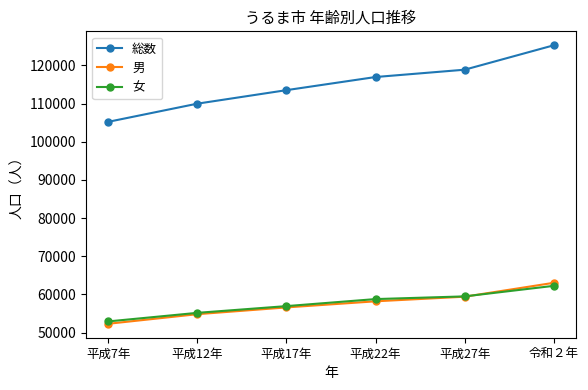

Reading left to right, extract all data points from this chart.

総数: 105228	109992	113535	116979	118898	125303
男: 52305	54821	56598	58198	59409	63049
女: 52923	55171	56937	58781	59489	62254